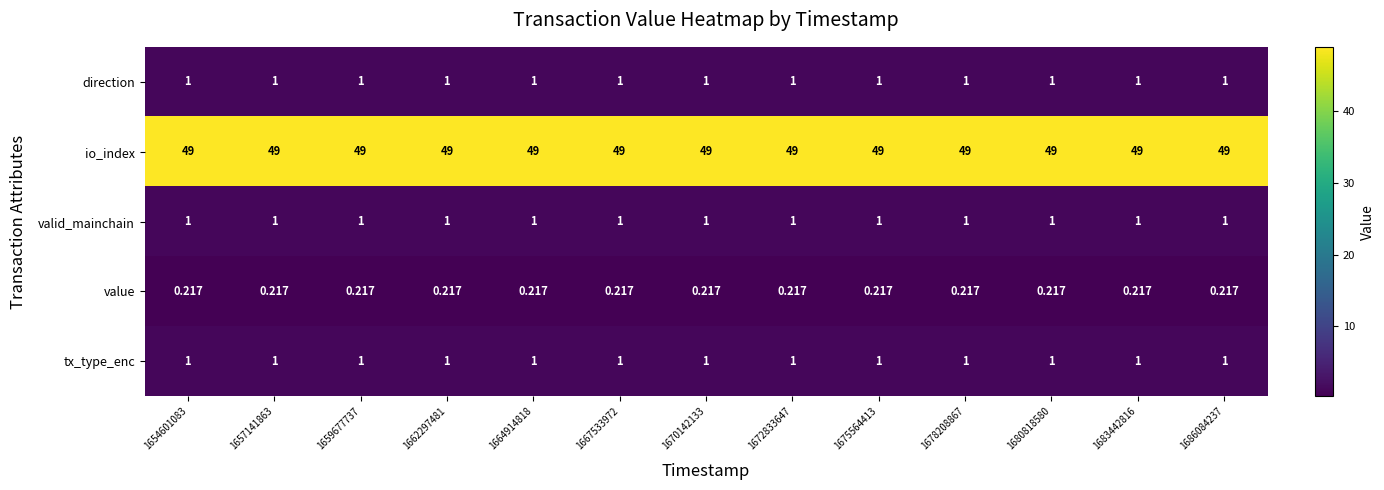

Is the value of io_index at 1672833647 greater than the value of value at 1654601083?

Yes